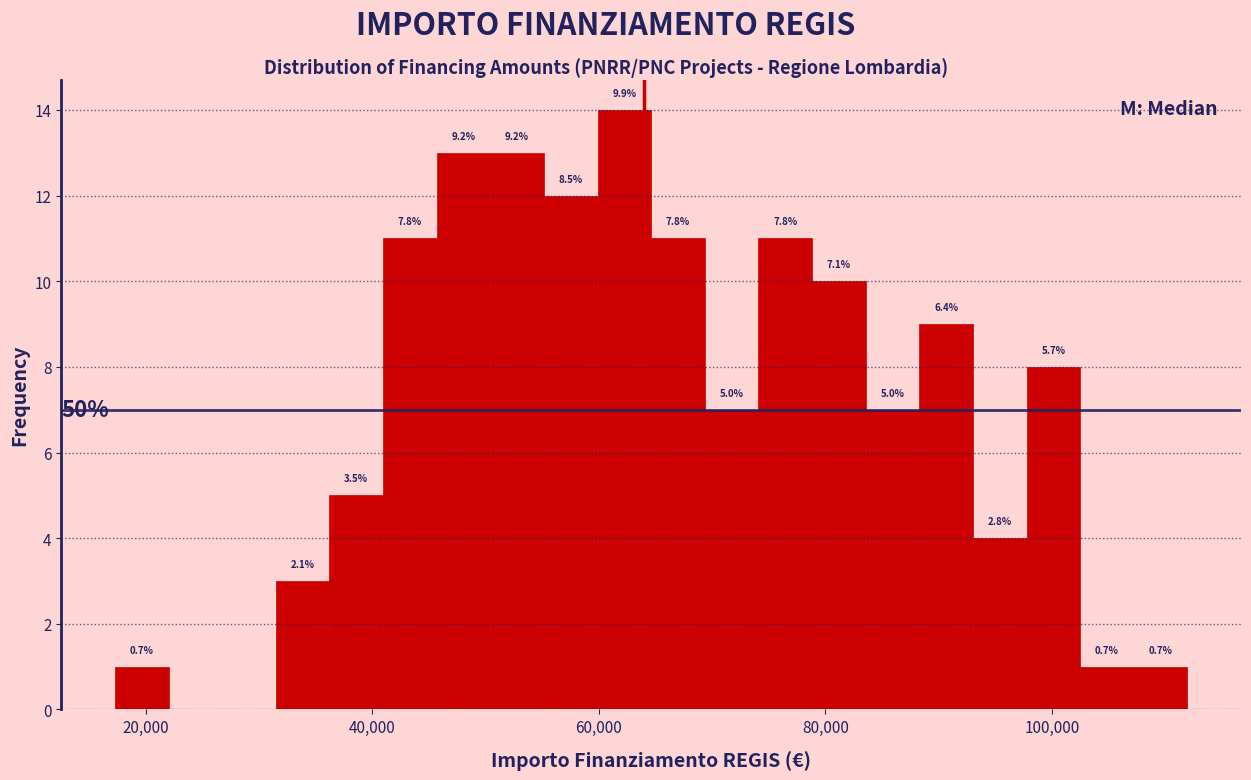

Around what value on the x-axis is the tallest bar? Give the approximate position of its centre, as read against the axis.

62000